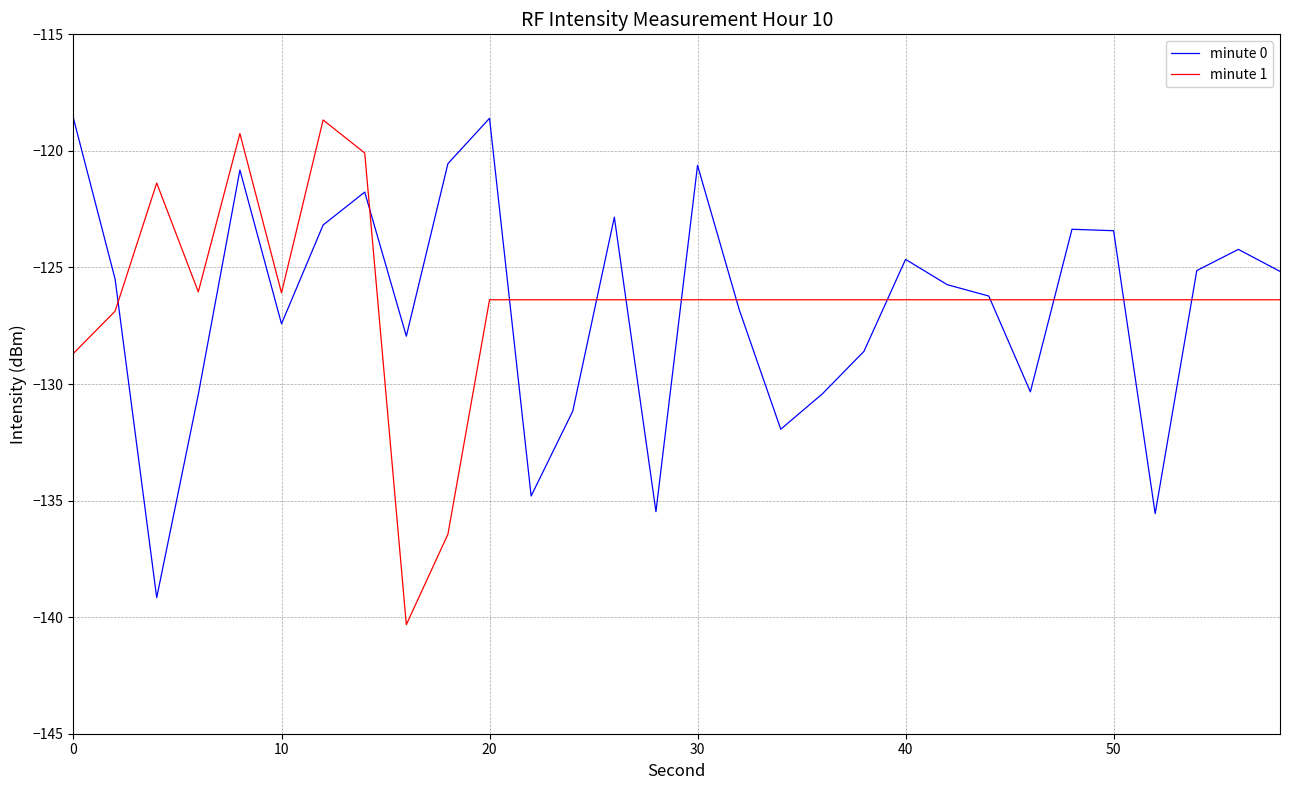

What is the highest value of the minute 1 series?

-118.7